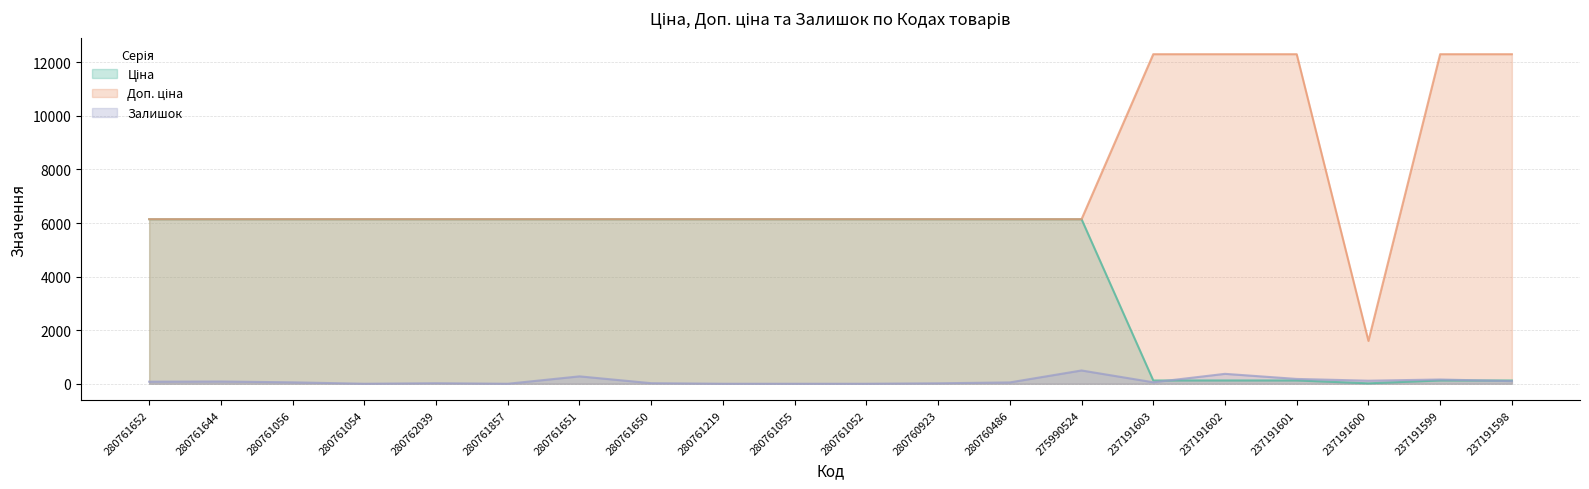

List the series in order of their overall mean, highest first.

Доп. ціна, Ціна, Залишок